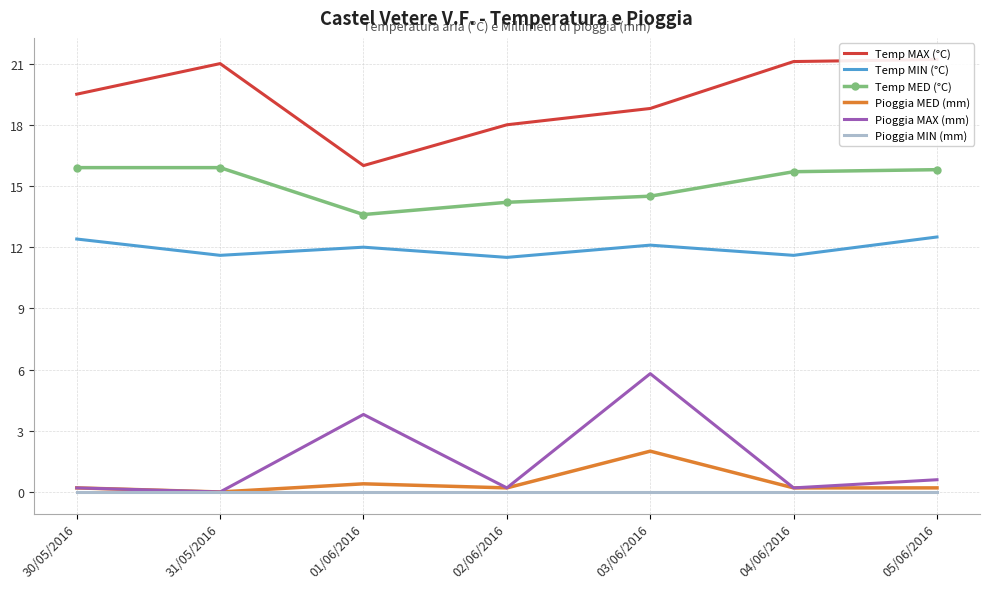

What are all the series names shown in the legend?

Temp MAX (°C), Temp MIN (°C), Temp MED (°C), Pioggia MED (mm), Pioggia MAX (mm), Pioggia MIN (mm)